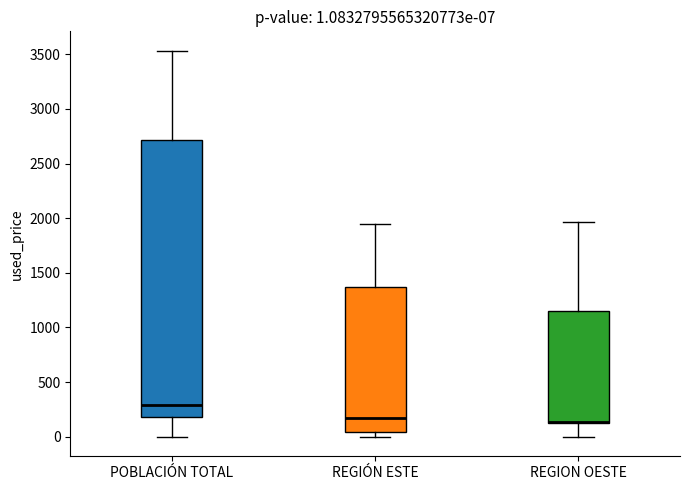

Which box is the tallest, from its lower edge to its upper edge?

POBLACIÓN TOTAL